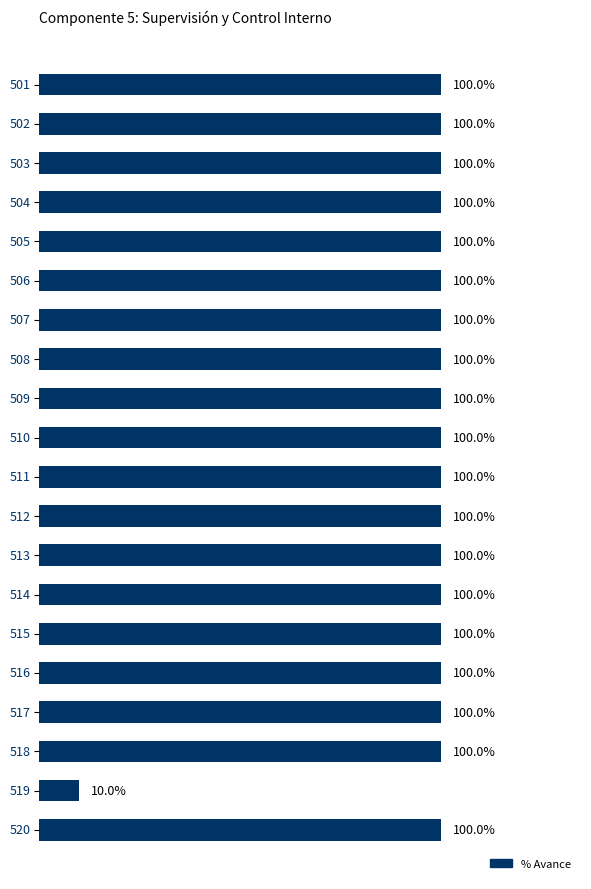

How many bars are there in total?

20